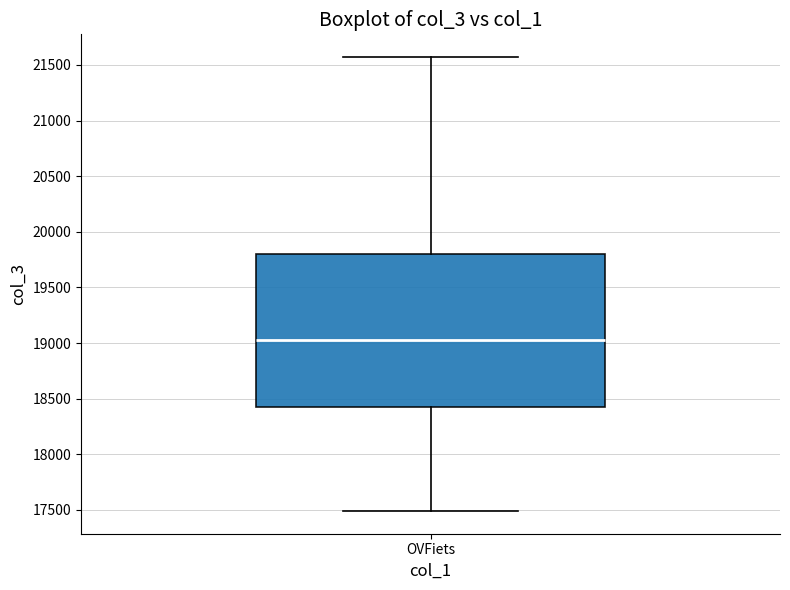

Where is the upper edge of the box for OVFiets on the y-axis? The values are not printed on the chart, so give them approximately, as read against the axis.

19800